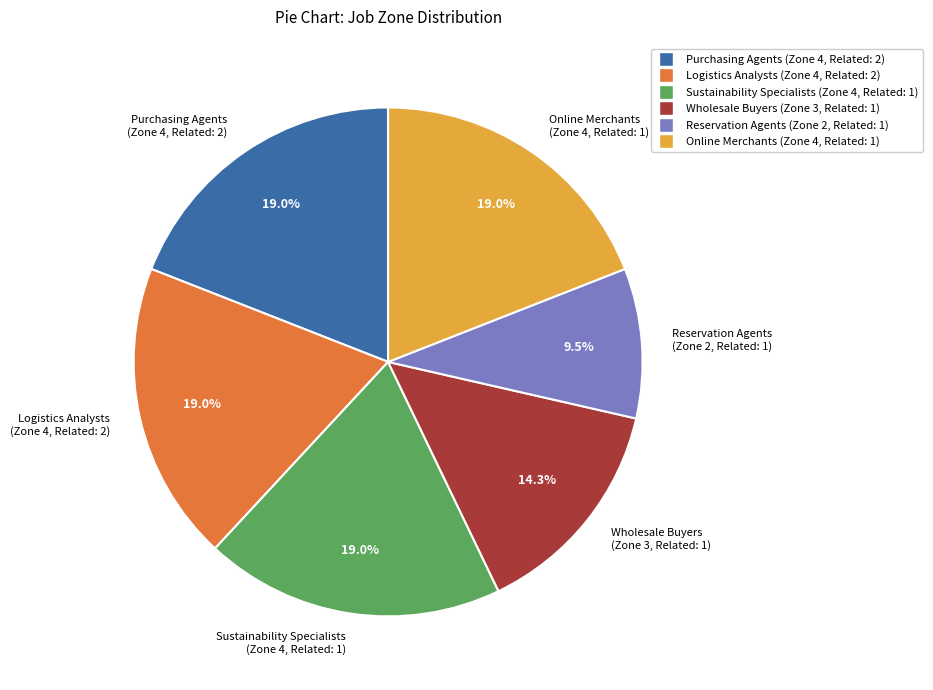

Which slice is the smallest?

Reservation Agents (Zone 2, Related: 1)